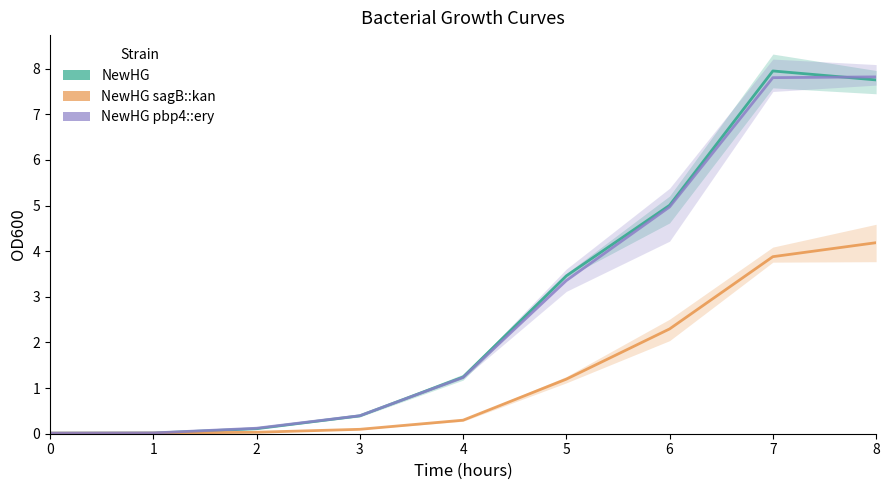

What is the maximum value shown in the chart?

8.0